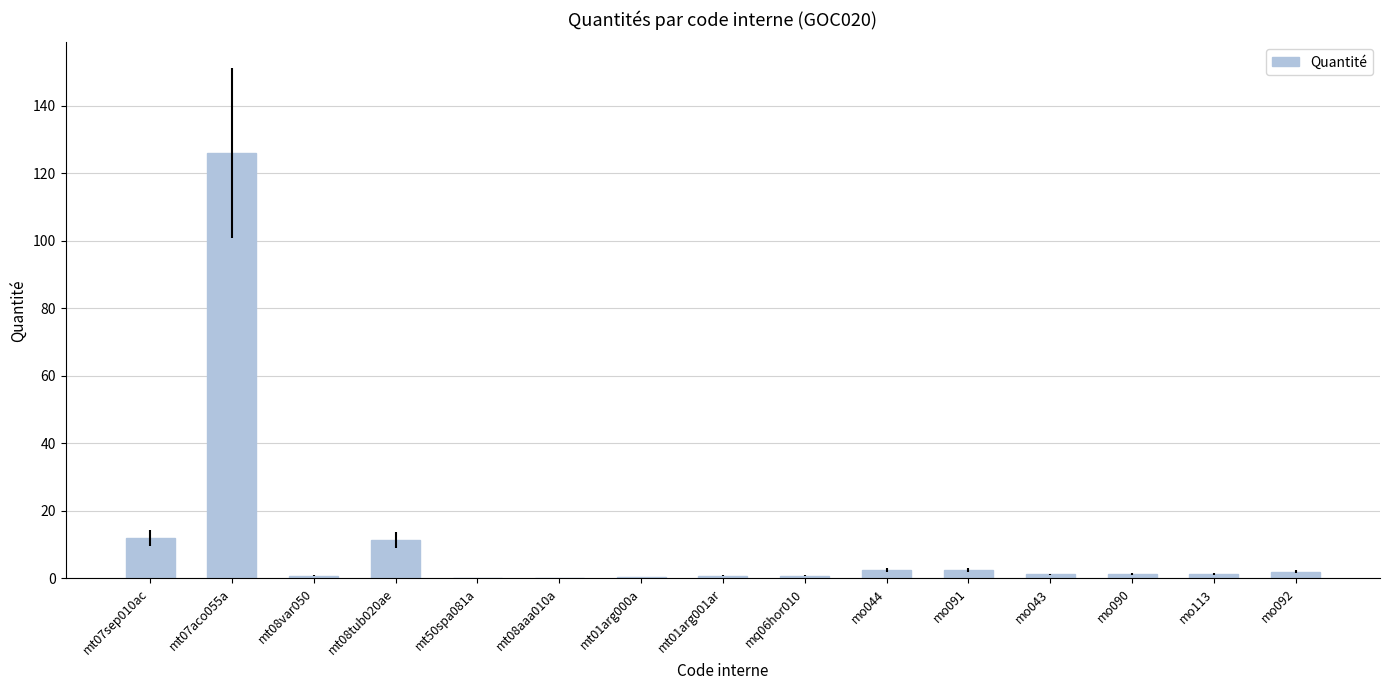

What is the greatest value displayed?

126.0